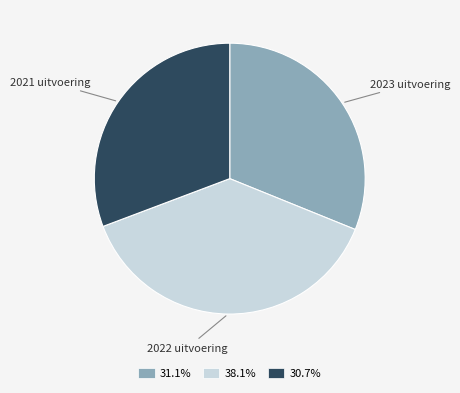

Which category has the biggest portion of the pie?

2022 uitvoering